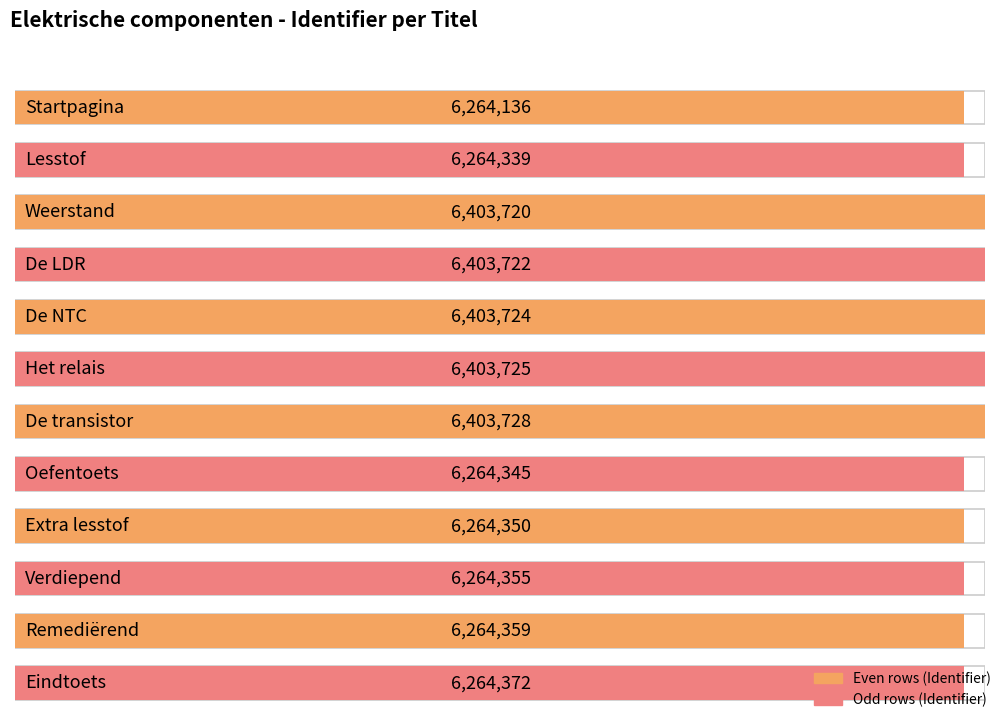

Approximately how many times larger is the value at Eindtoets compared to Oefentoets?

1.0